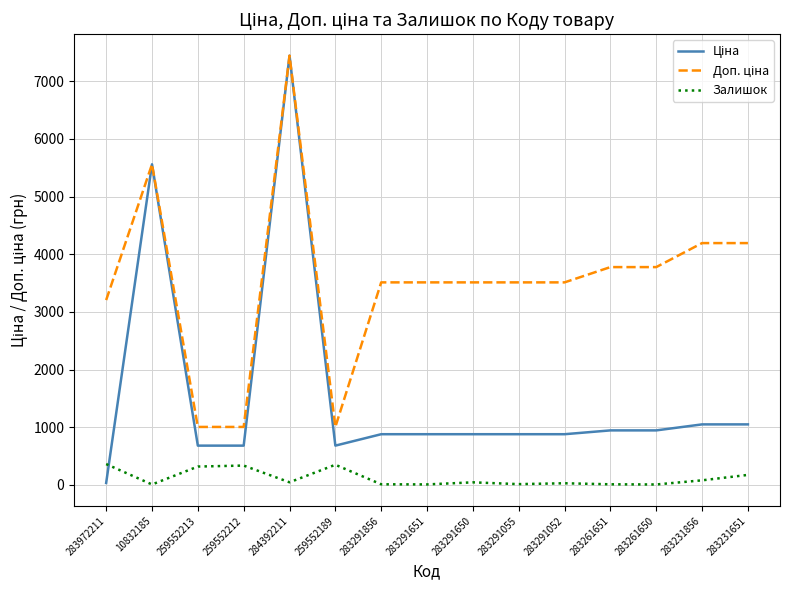

What is the spread (max minus min) of values at 259552212?

670.1